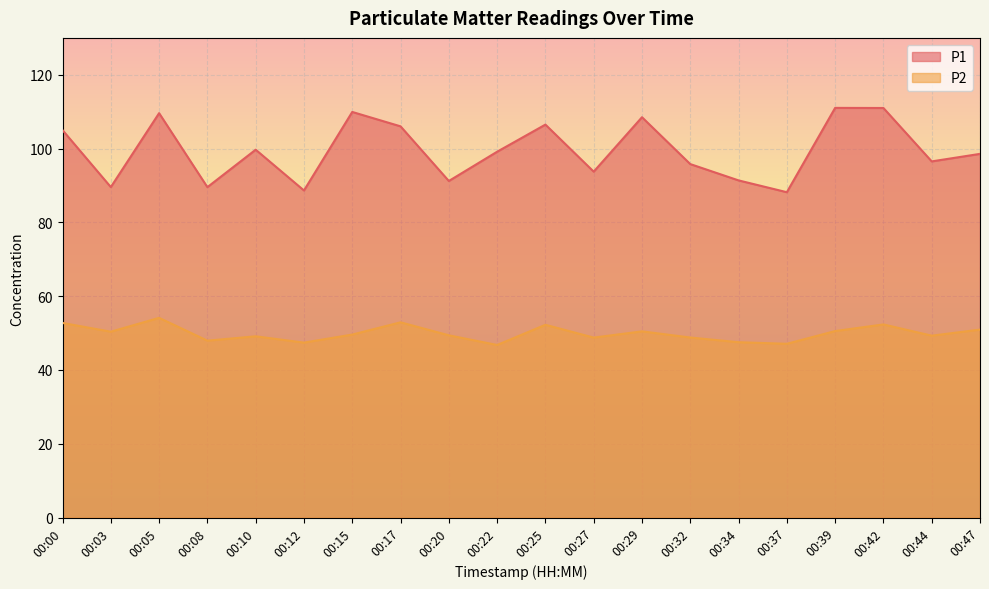

Reading left to right, transcribe all the data shown in this chart.

P1: 00:00=105.0	00:03=89.6	00:05=109.6	00:08=89.5	00:10=99.7	00:12=88.7	00:15=109.9	00:17=106.0	00:20=91.2	00:22=99.2	00:25=106.5	00:27=93.8	00:29=108.5	00:32=95.8	00:34=91.4	00:37=88.2	00:39=111.0	00:42=111.0	00:44=96.5	00:47=98.6
P2: 00:00=52.8	00:03=50.4	00:05=54.1	00:08=48.0	00:10=49.1	00:12=47.4	00:15=49.6	00:17=52.9	00:20=49.4	00:22=46.8	00:25=52.2	00:27=48.8	00:29=50.5	00:32=48.8	00:34=47.5	00:37=47.1	00:39=50.5	00:42=52.4	00:44=49.3	00:47=51.0